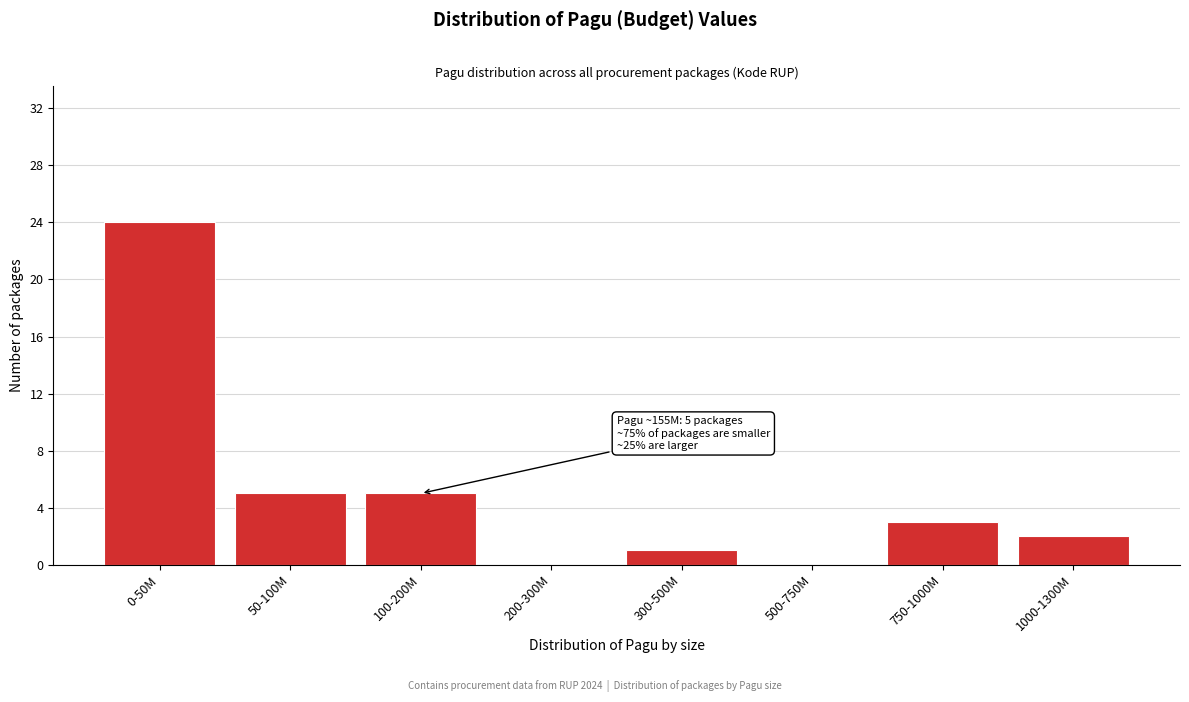

Reading right to left, what are all the values shown in this chart?

1000-1300M=2	750-1000M=3	500-750M=0	300-500M=1	200-300M=0	100-200M=5	50-100M=5	0-50M=24